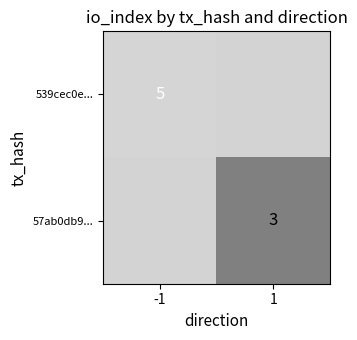

Is it true that 57ab0db9... equals 2 at 1?

False